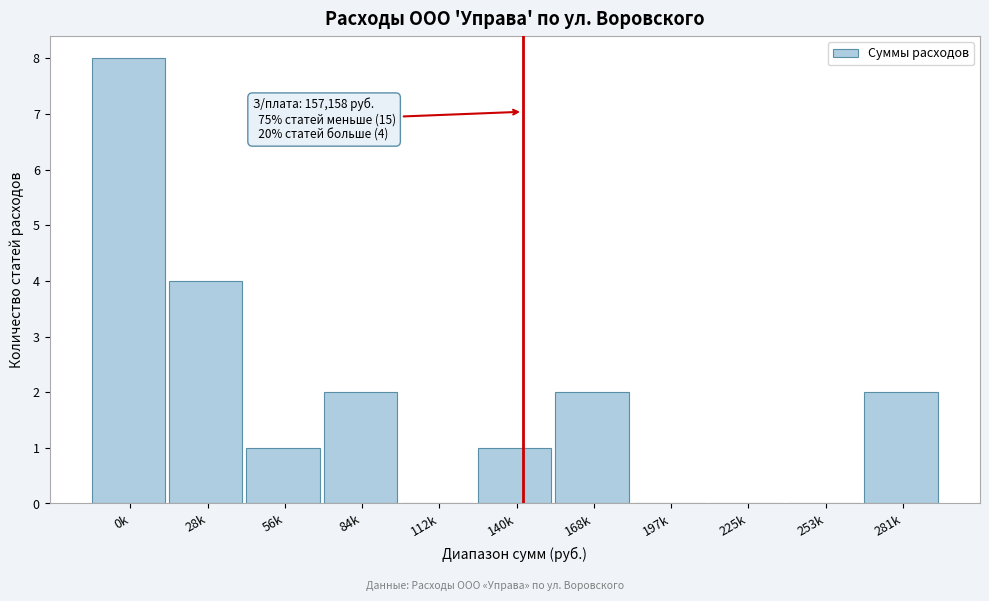

Reading right to left, list all the values displayed in this chart.

281k=2	253k=0	225k=0	197k=0	168k=2	140k=1	112k=0	84k=2	56k=1	28k=4	0k=8